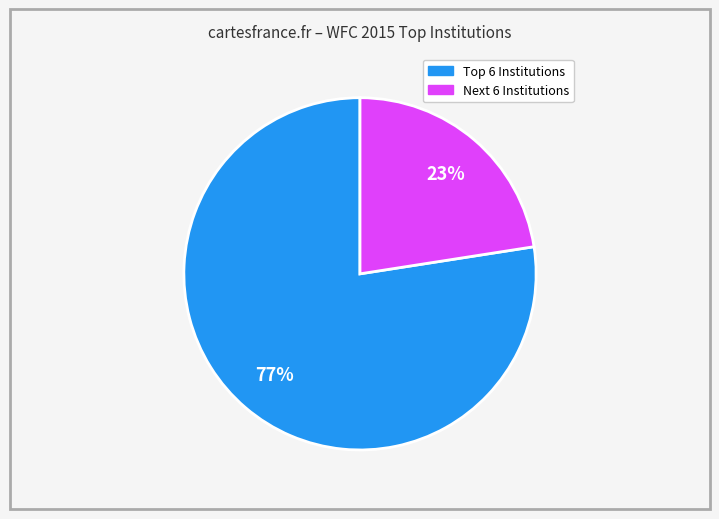

Does any single category account for the majority?

Yes